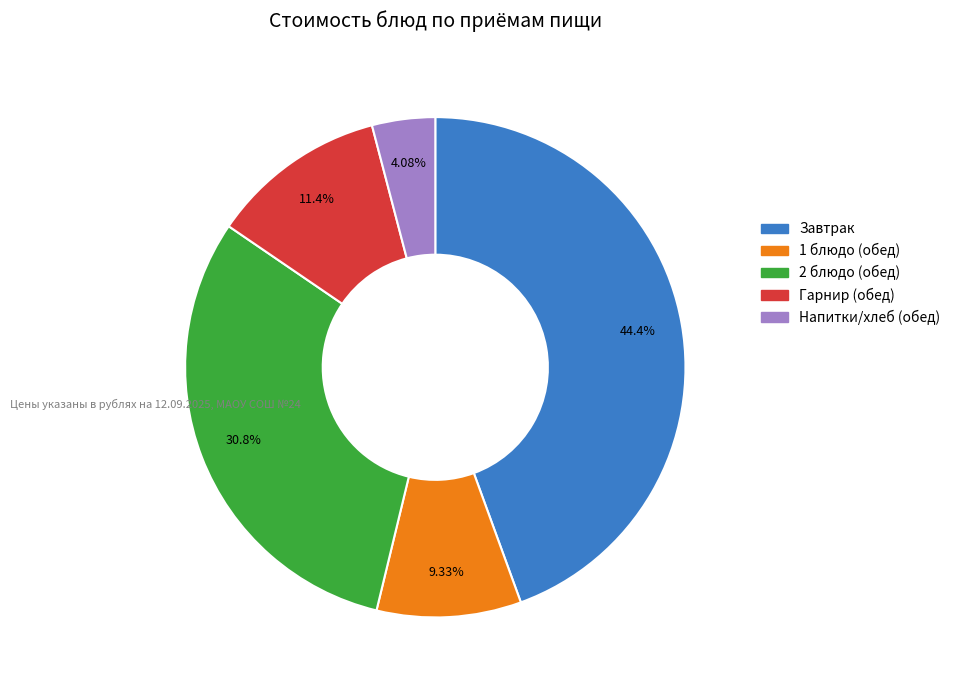

Is there a majority slice in this chart?

No